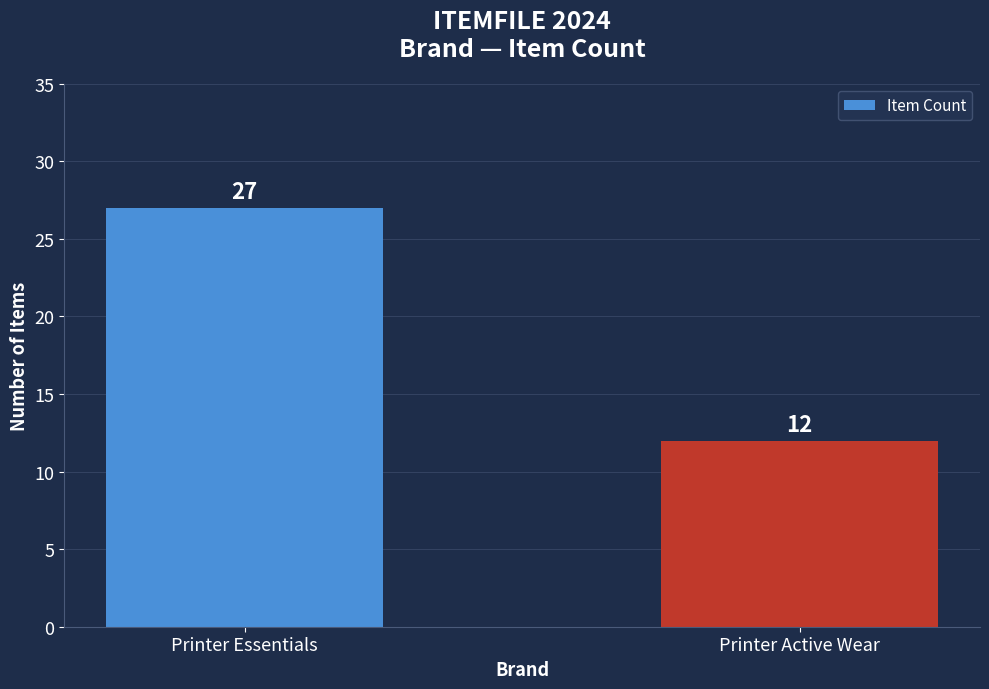

What is the change in value from Printer Essentials to Printer Active Wear?

-15